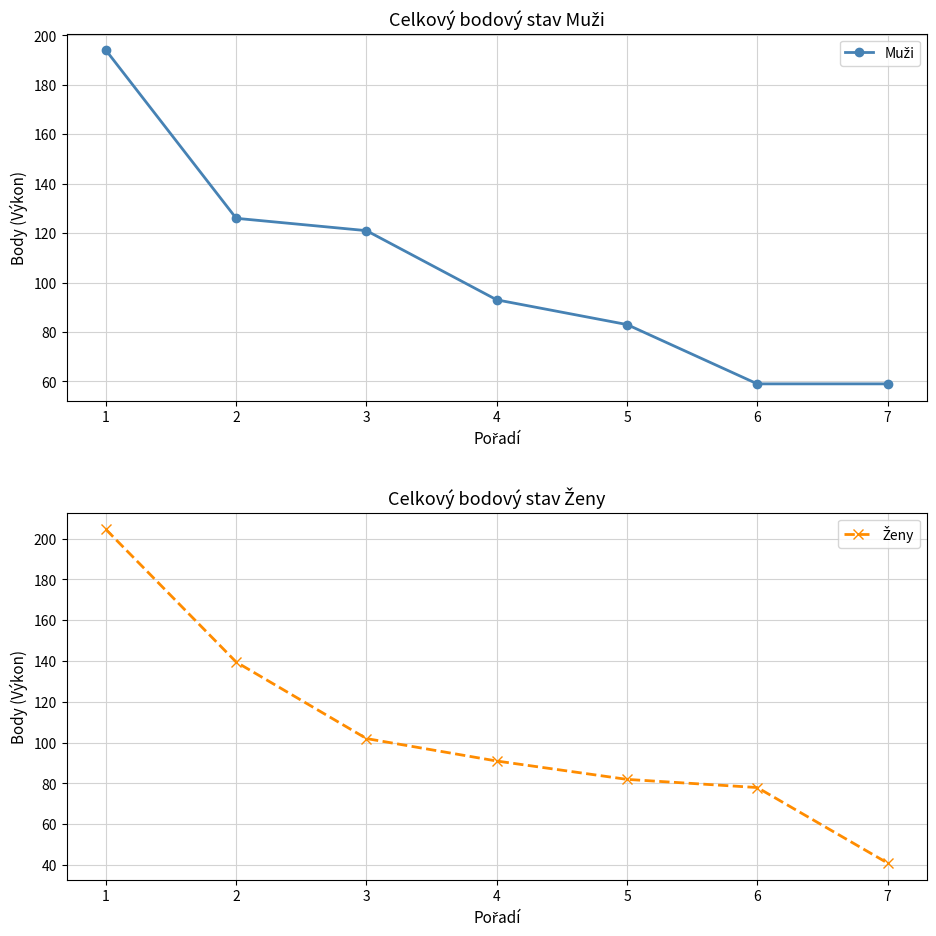

List the series in order of their overall mean, lowest first.

Muži, Ženy